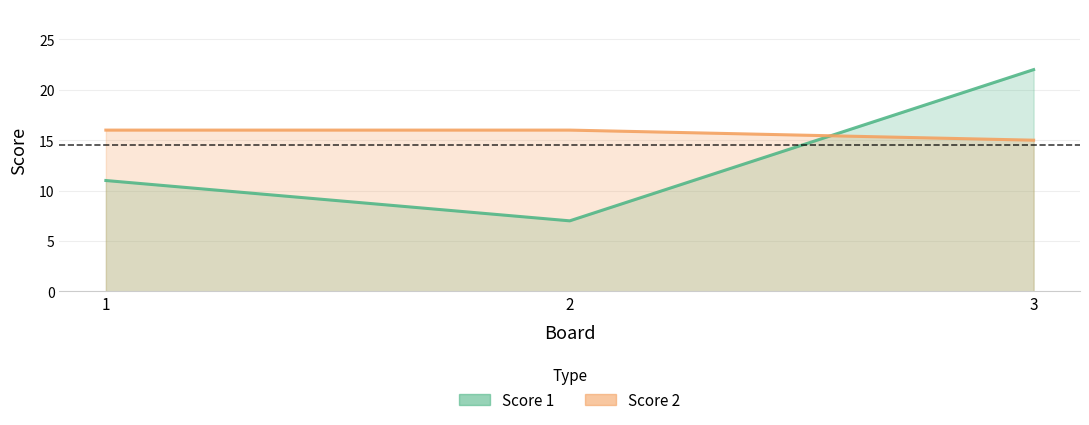

What is the highest value of the Score 2 series?

16